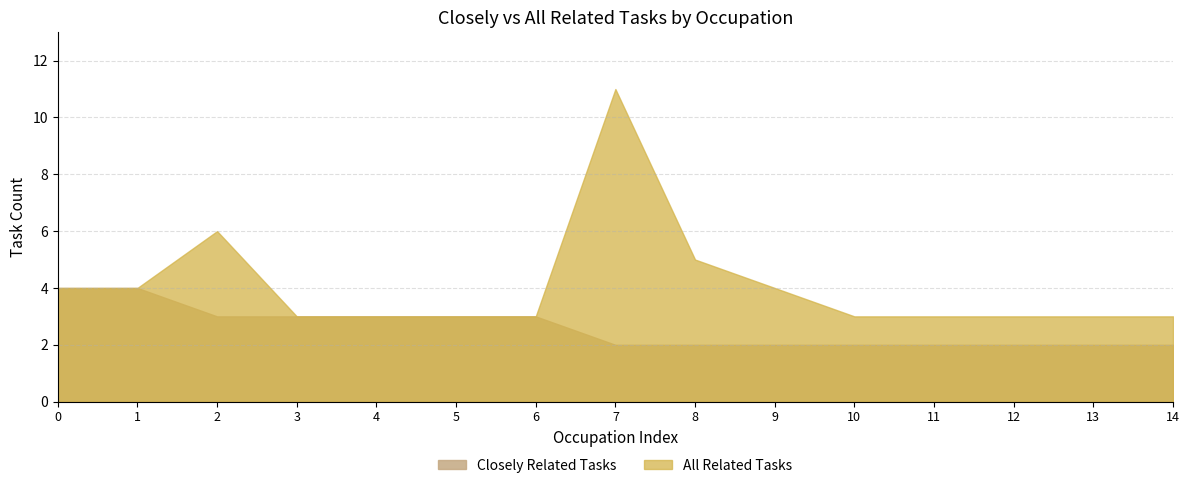

Is it true that Closely Related Tasks equals 3 at 12?

False